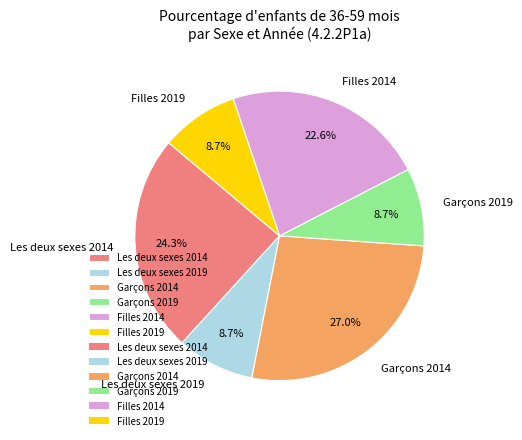

What is the largest slice in the pie chart?

Garçons 2014